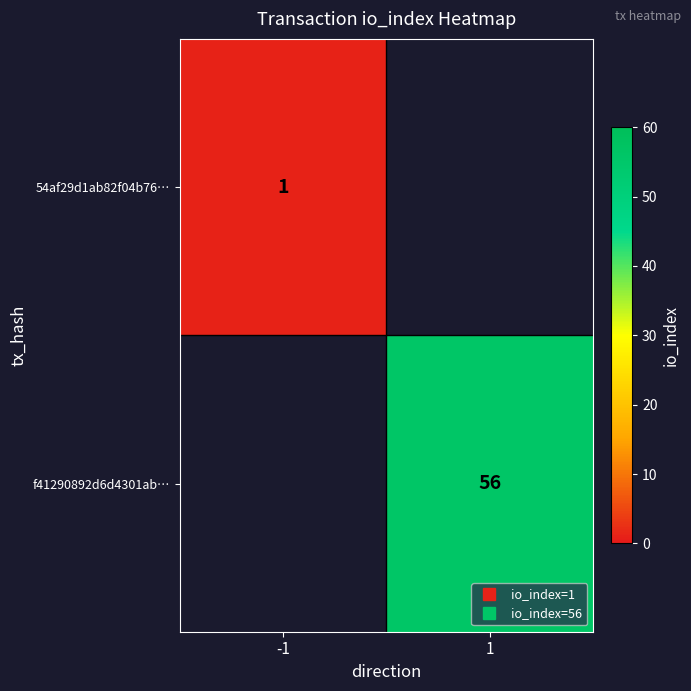

How many series are shown in this chart?

2